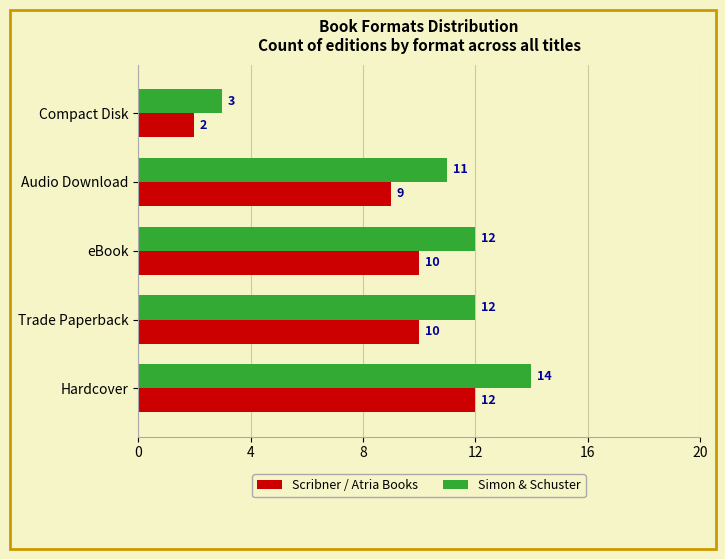

Which series has the largest total across all categories?

Simon & Schuster